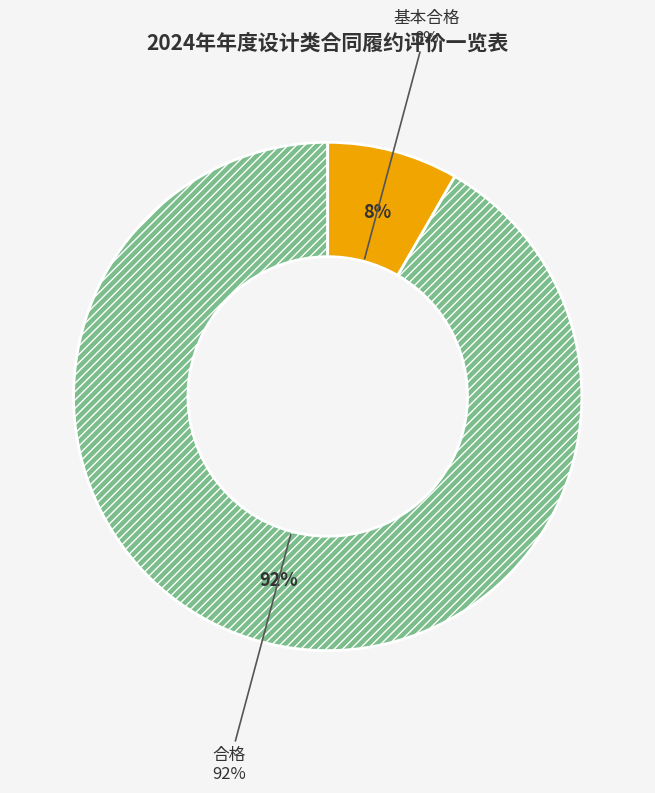

To the nearest percent, what is the combined percentage of 合格 and 基本合格?

100%